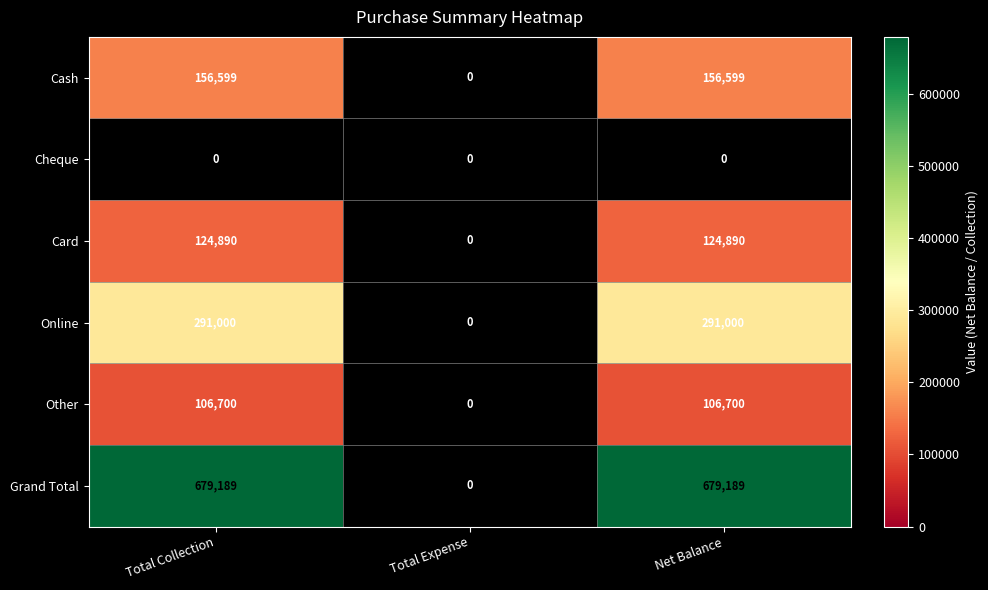

What is the difference between the Card values at Net Balance and Total Expense?

124890